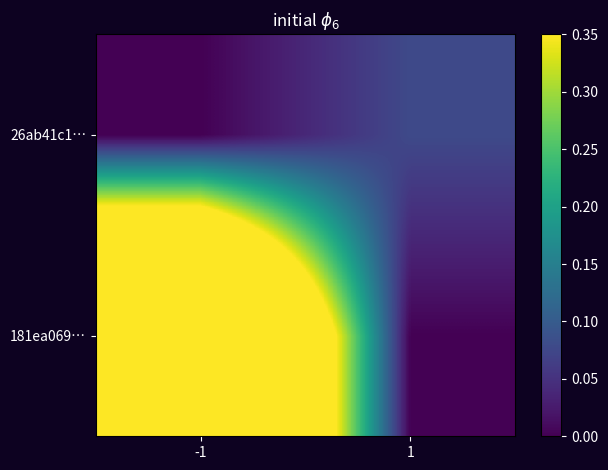

Rank the series at 1 from highest to lowest value.

26ab41c1…, 181ea069…